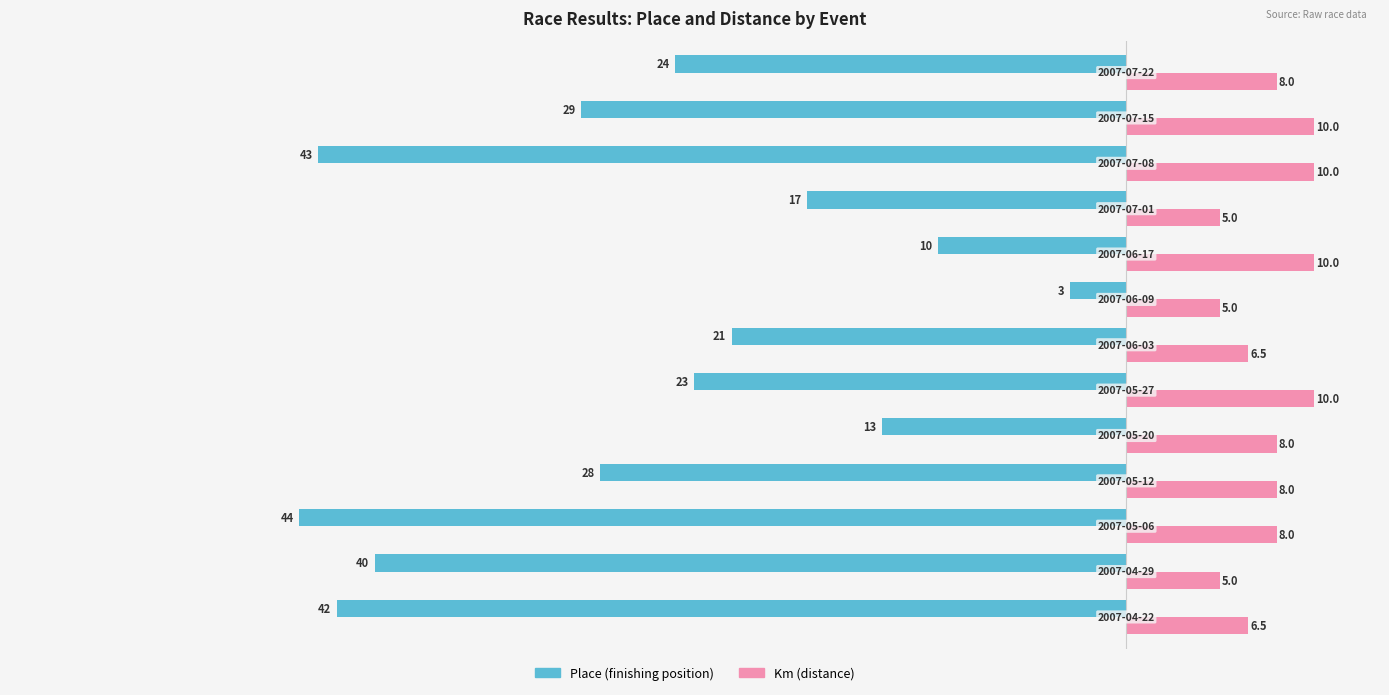

What is the smallest value displayed?

-44.0